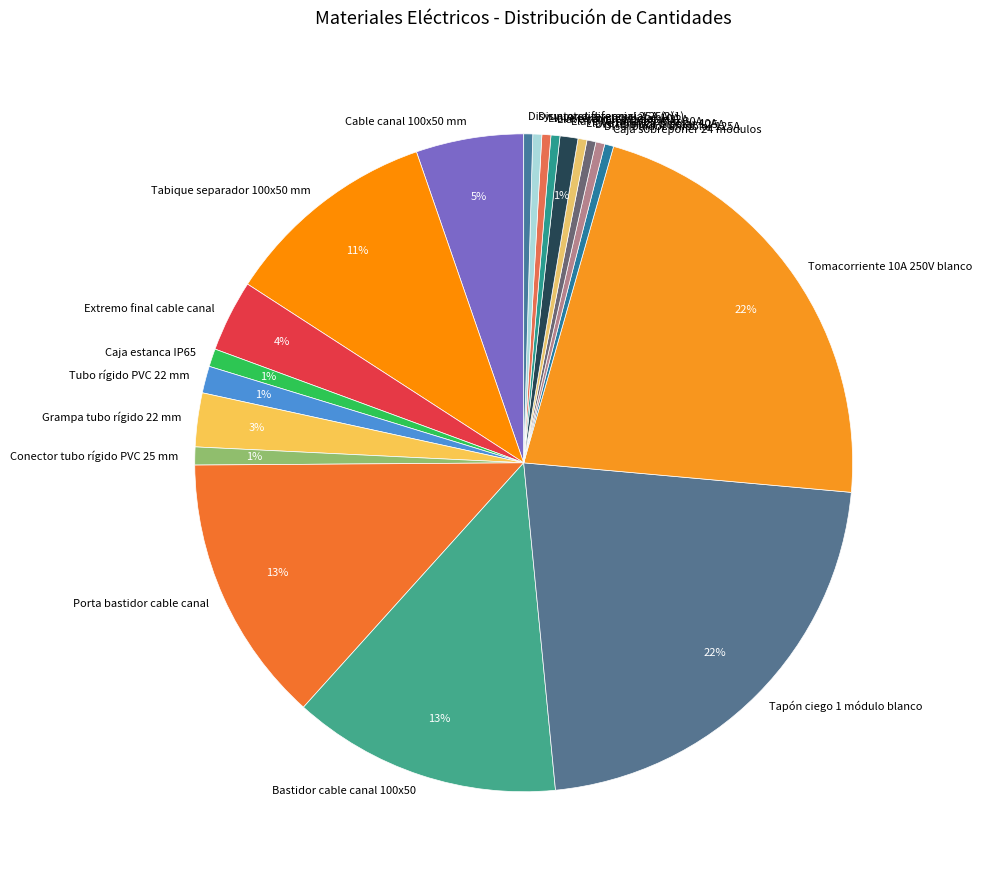

To the nearest percent, what is the average slice percentage?

5%